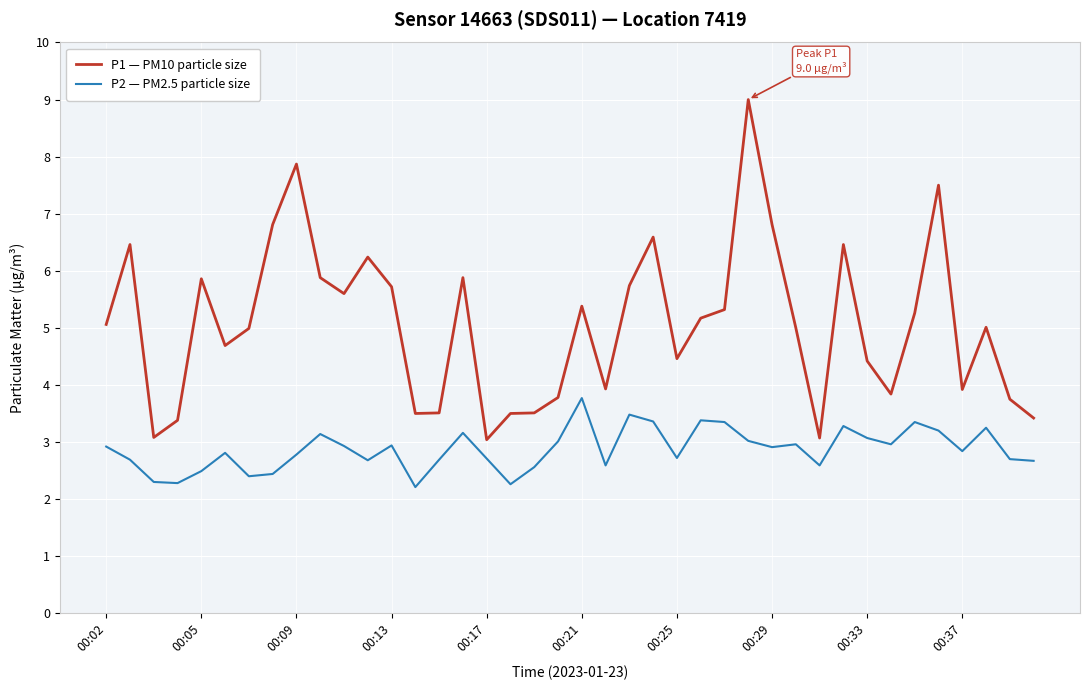

Which series has the largest total across all categories?

P1 — PM10 particle size